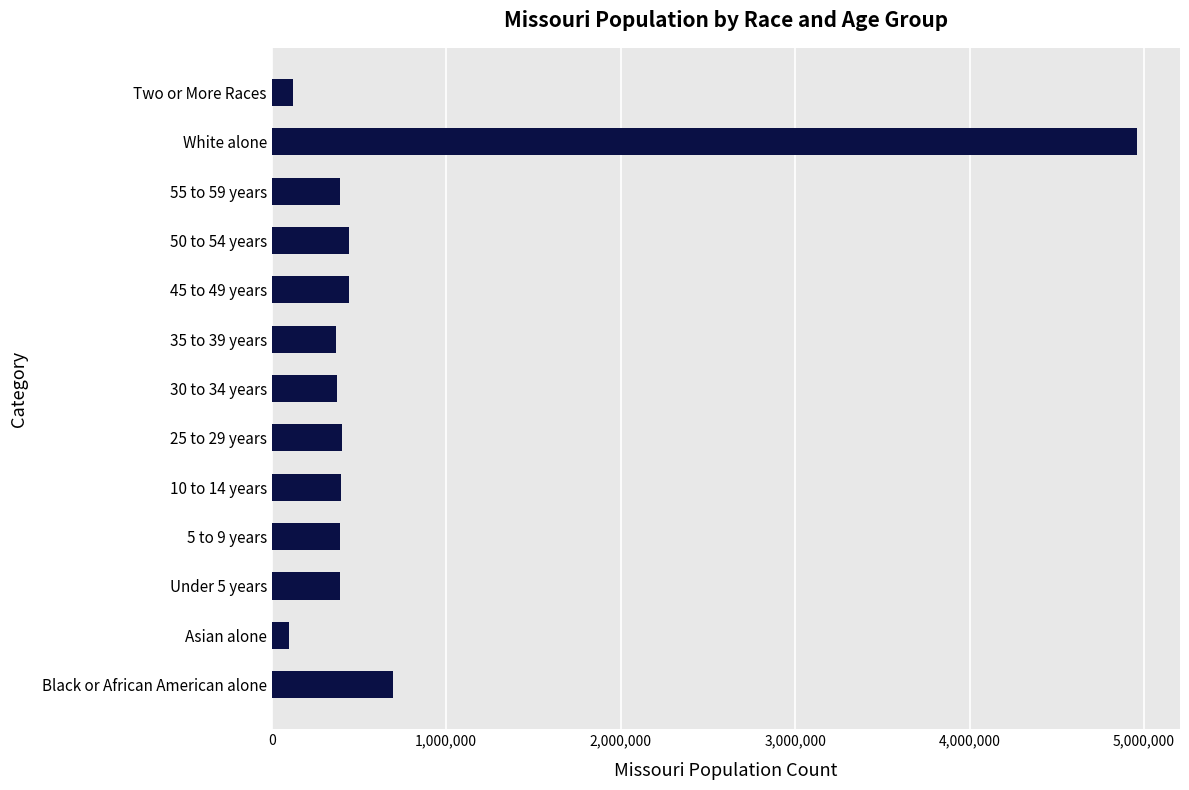

Is it true that the value at 10 to 14 years is 396925?

True